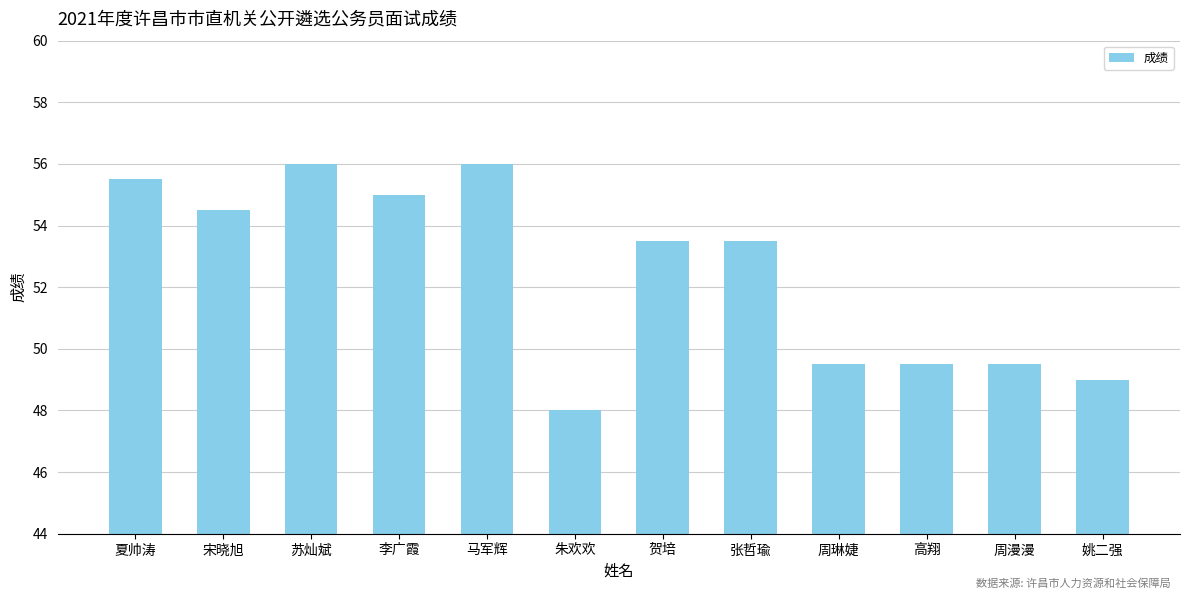

The value at 姚二强 is 49.0. True or false?

True